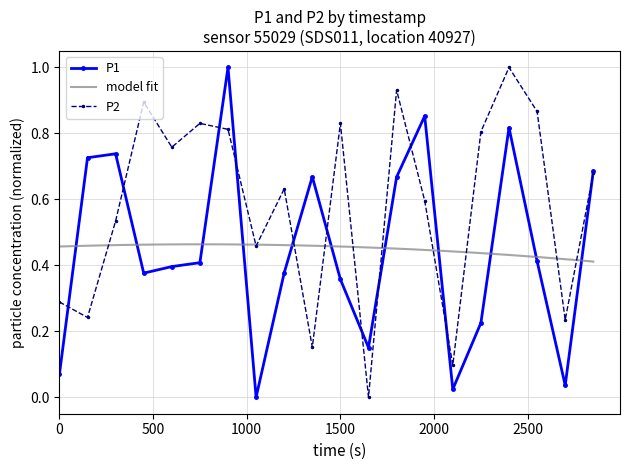

Is this an area chart (filled region under the line)?

No